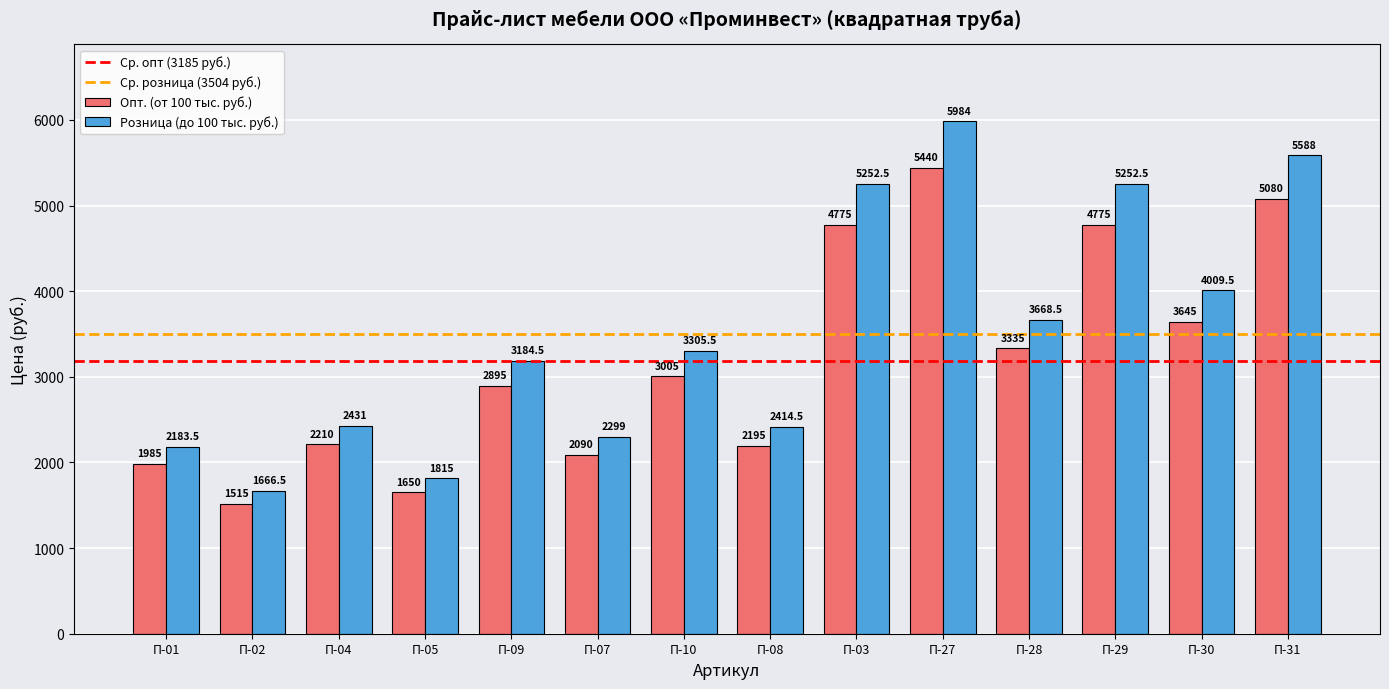

How many data points in Розница (до 100 тыс. руб.) are above 3305?

7